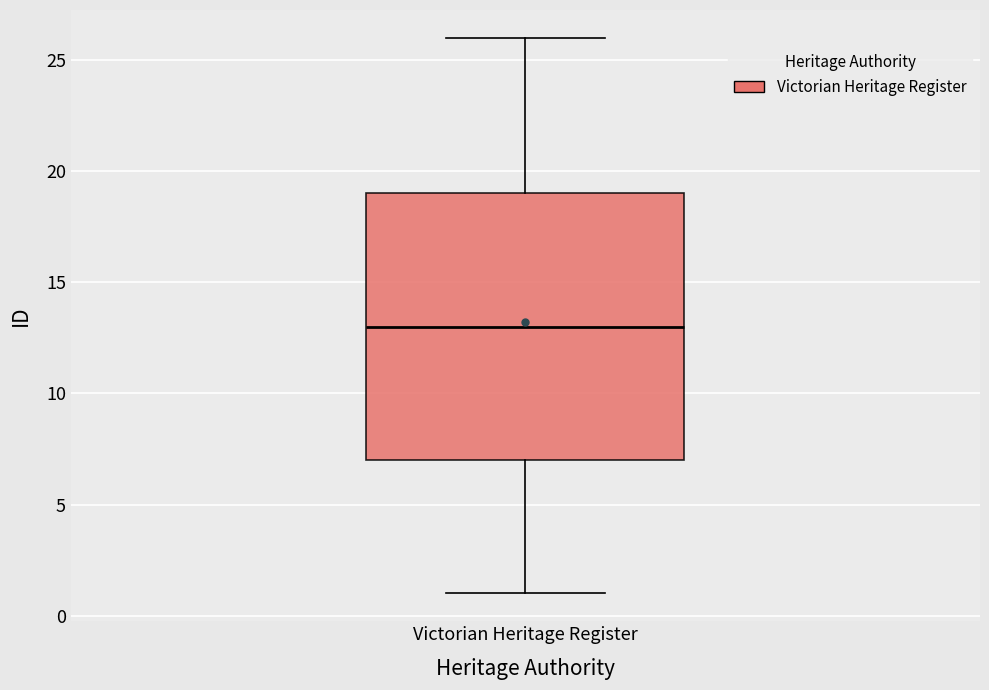

Read this box plot against the y-axis: the position of the median line, the range covered by the box, and the ends of both whiskers. The values are not printed on the chart, so give them approximately, as read against the axis.

median 13, box 7 to 19, whiskers 1 to 26